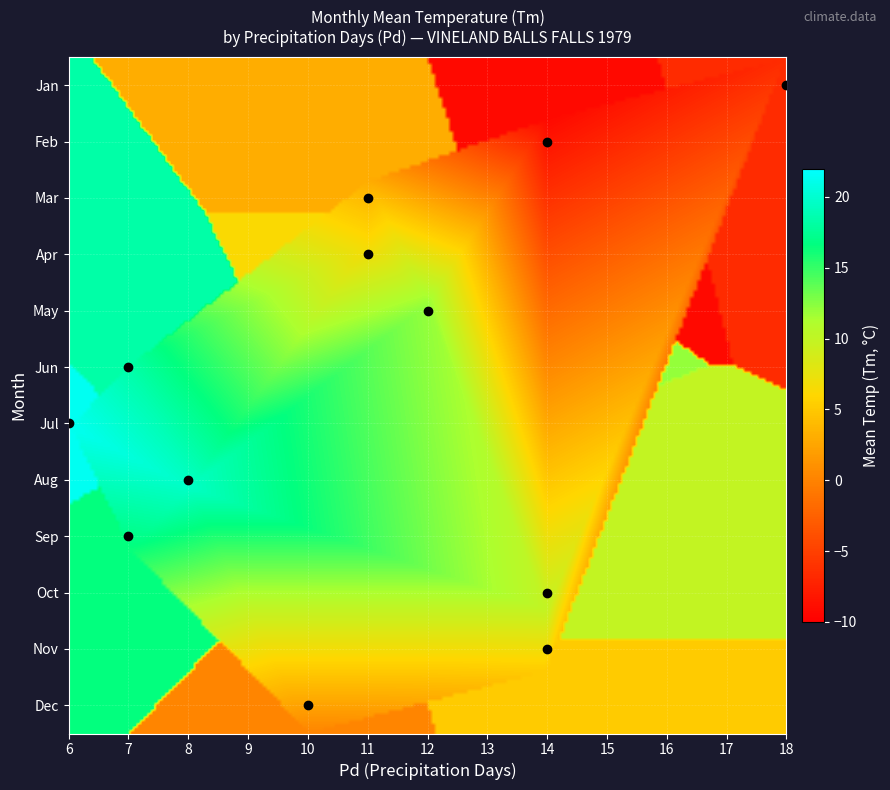

Reading left to right, list all the values displayed in this chart.

Jan: 18.0	-6.6
Feb: 14.0	-9.2
Mar: 11.0	3.0
Apr: 11.0	6.3
May: 12.0	12.0
Jun: 7.0	18.3
Jul: 6.0	21.4
Aug: 8.0	19.6
Sep: 7.0	16.5
Oct: 14.0	9.9
Nov: 14.0	5.2
Dec: 10.0	0.2